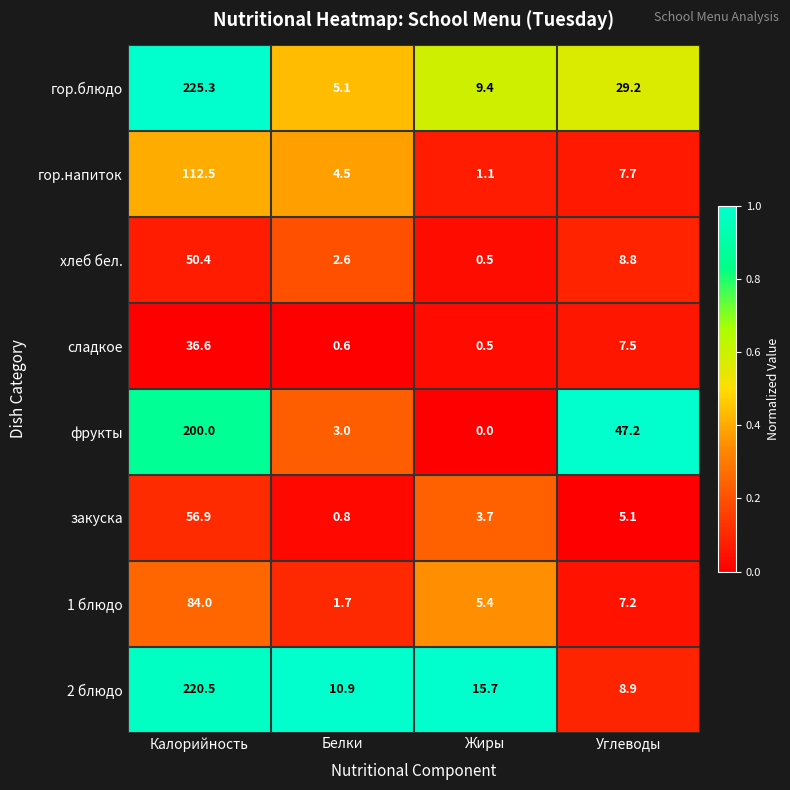

Which series changed the most between Белки and Углеводы?

фрукты